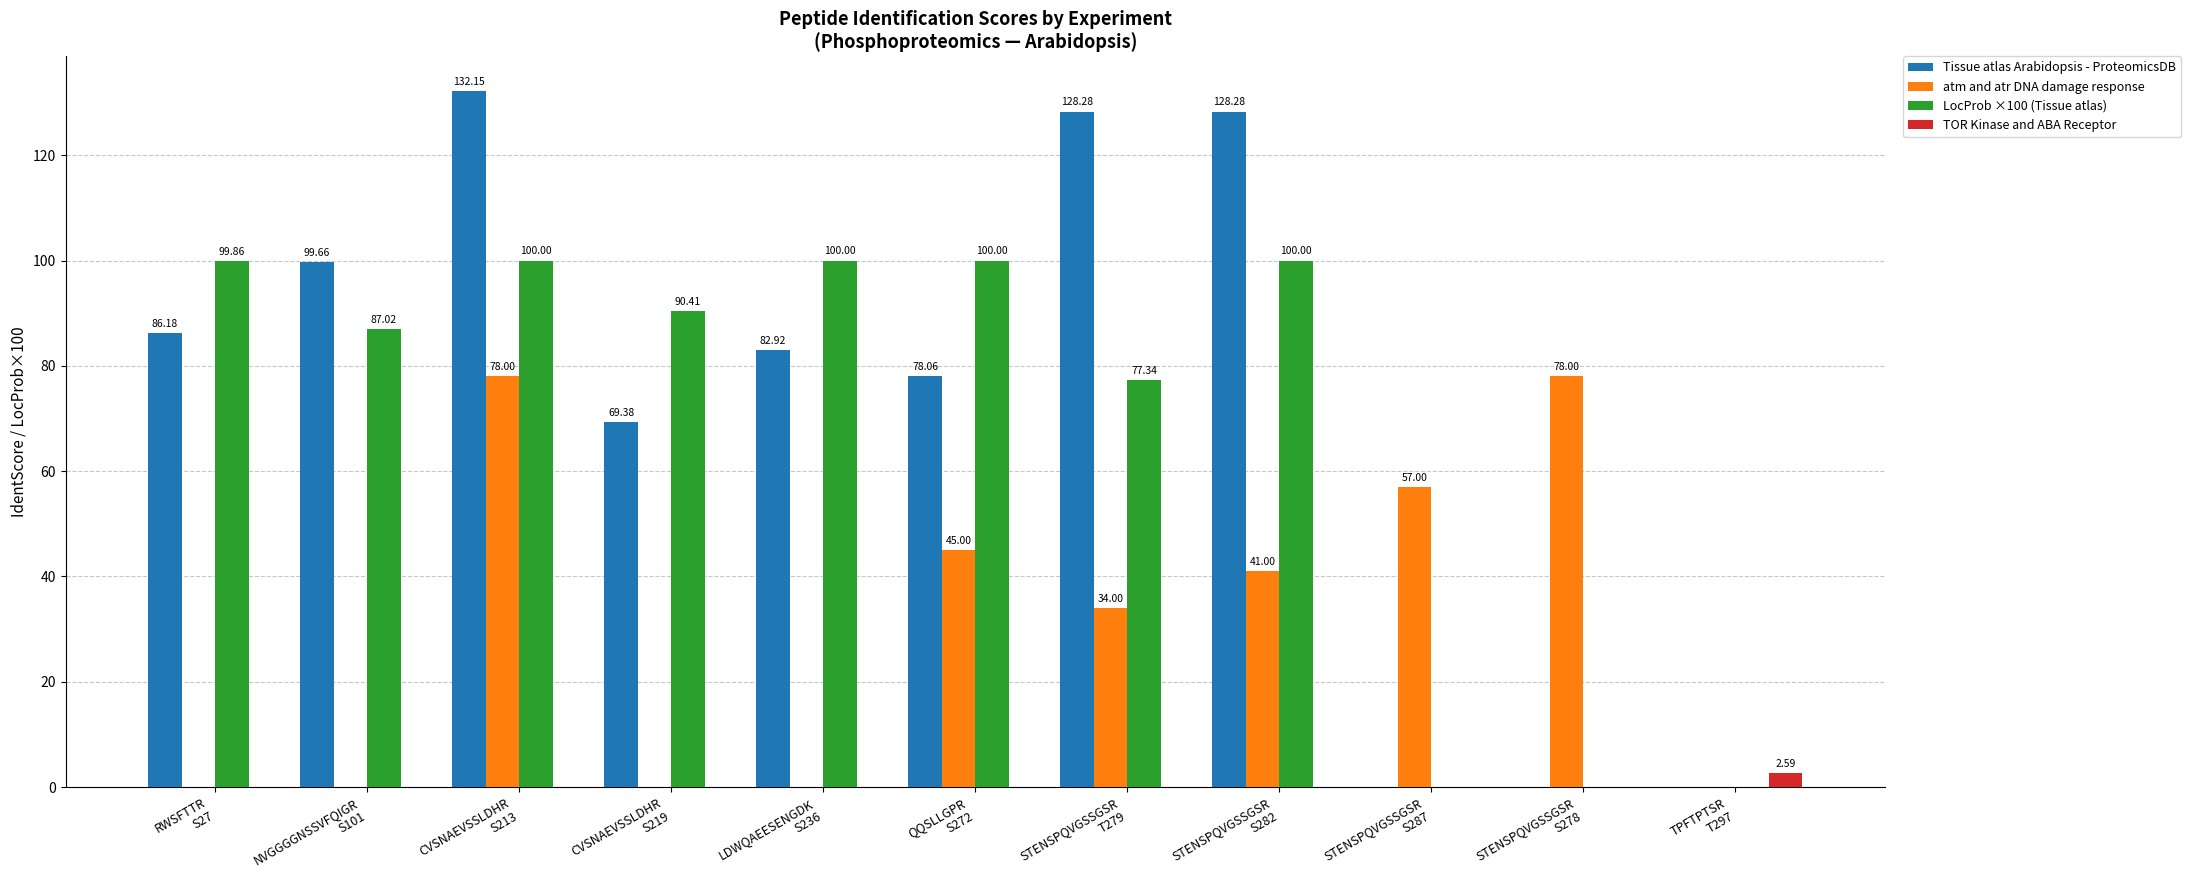

How many groups of bars are there?

11